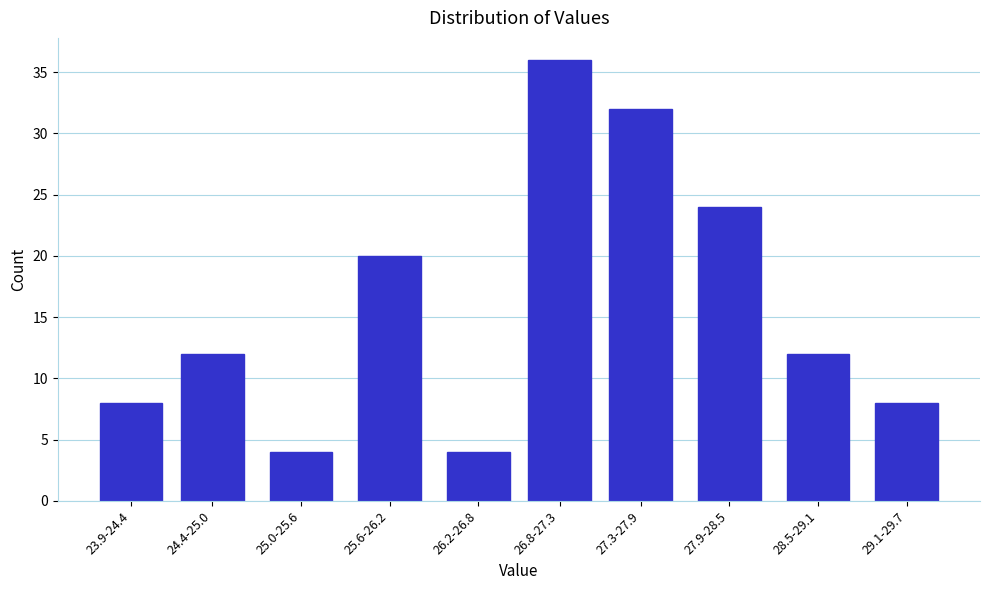

Reading right to left, extract all data points from this chart.

29.1-29.7=8	28.5-29.1=12	27.9-28.5=24	27.3-27.9=32	26.8-27.3=36	26.2-26.8=4	25.6-26.2=20	25.0-25.6=4	24.4-25.0=12	23.9-24.4=8